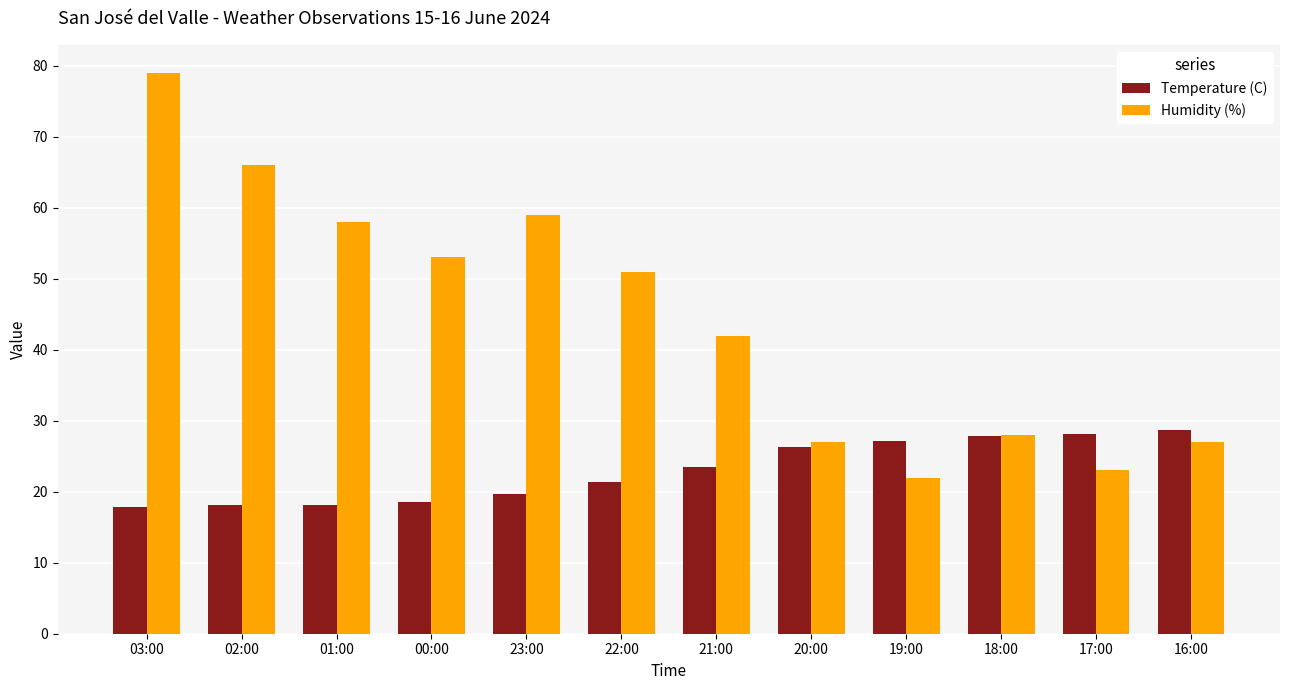

How many series are shown in this chart?

2